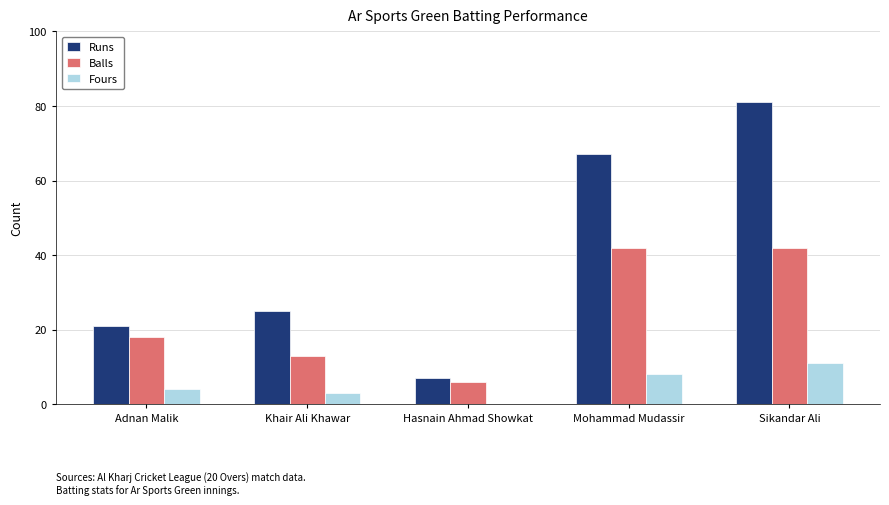

How many groups of bars are there?

5